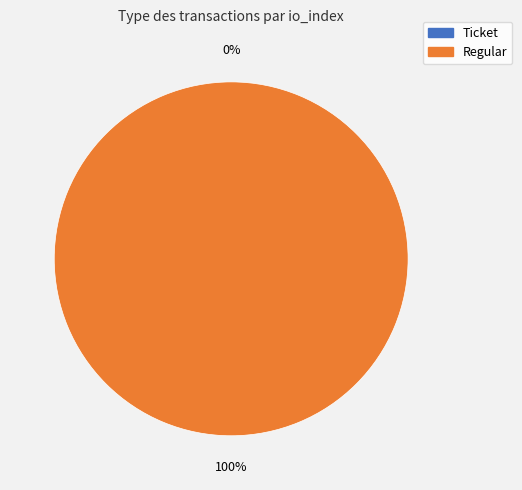

Is it true that Regular is 100% of the pie?

True